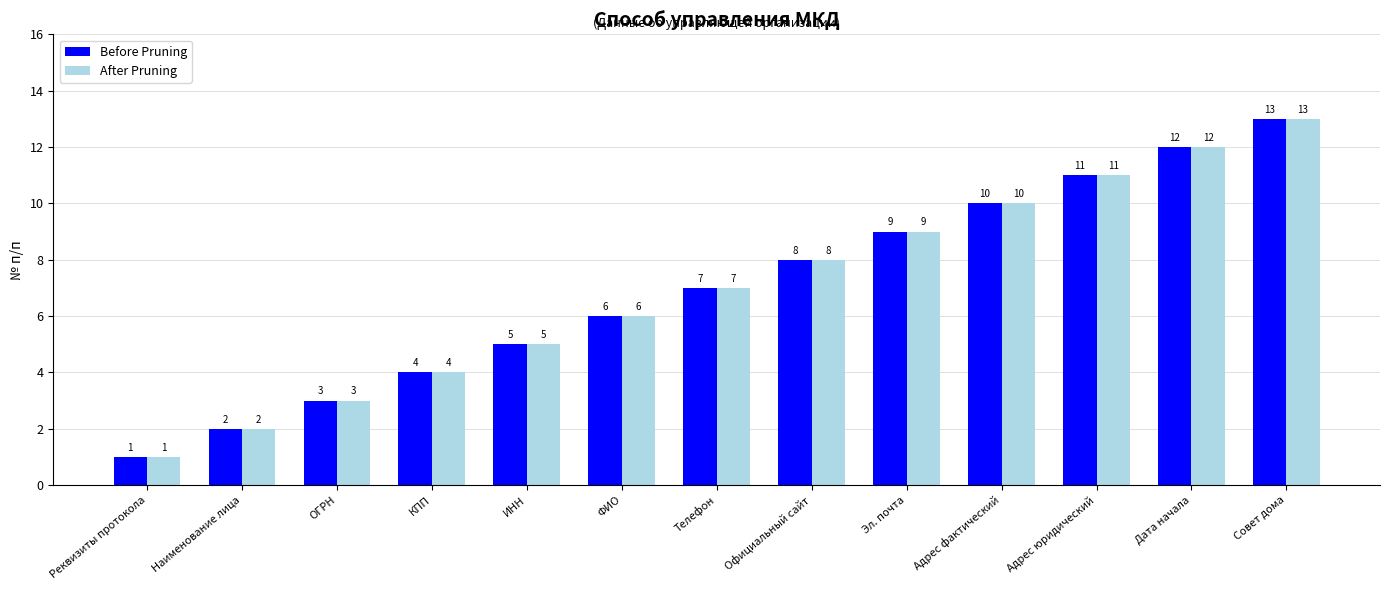

Reading left to right, what are all the values shown in this chart?

Before Pruning: Реквизиты протокола=1	Наименование лица=2	ОГРН=3	КПП=4	ИНН=5	ФИО=6	Телефон=7	Официальный сайт=8	Эл. почта=9	Адрес фактический=10	Адрес юридический=11	Дата начала=12	Совет дома=13
After Pruning: Реквизиты протокола=1	Наименование лица=2	ОГРН=3	КПП=4	ИНН=5	ФИО=6	Телефон=7	Официальный сайт=8	Эл. почта=9	Адрес фактический=10	Адрес юридический=11	Дата начала=12	Совет дома=13